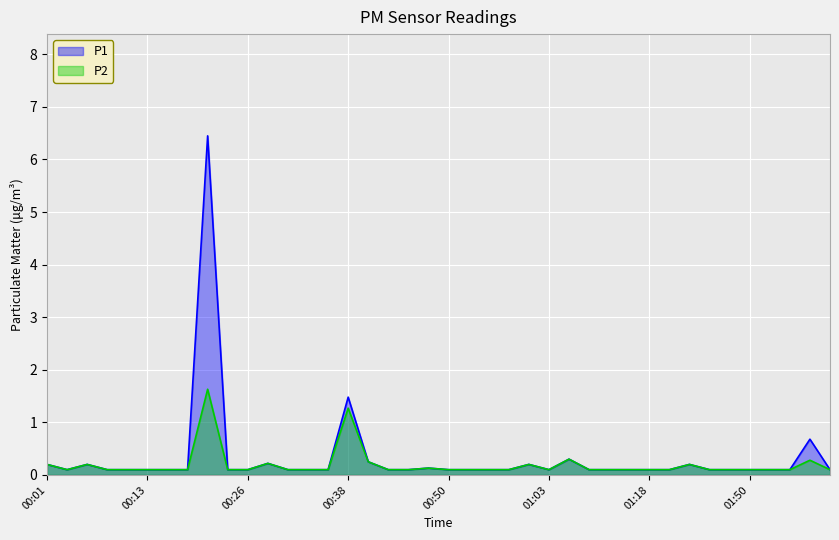

How many distinct data groups are displayed?

2